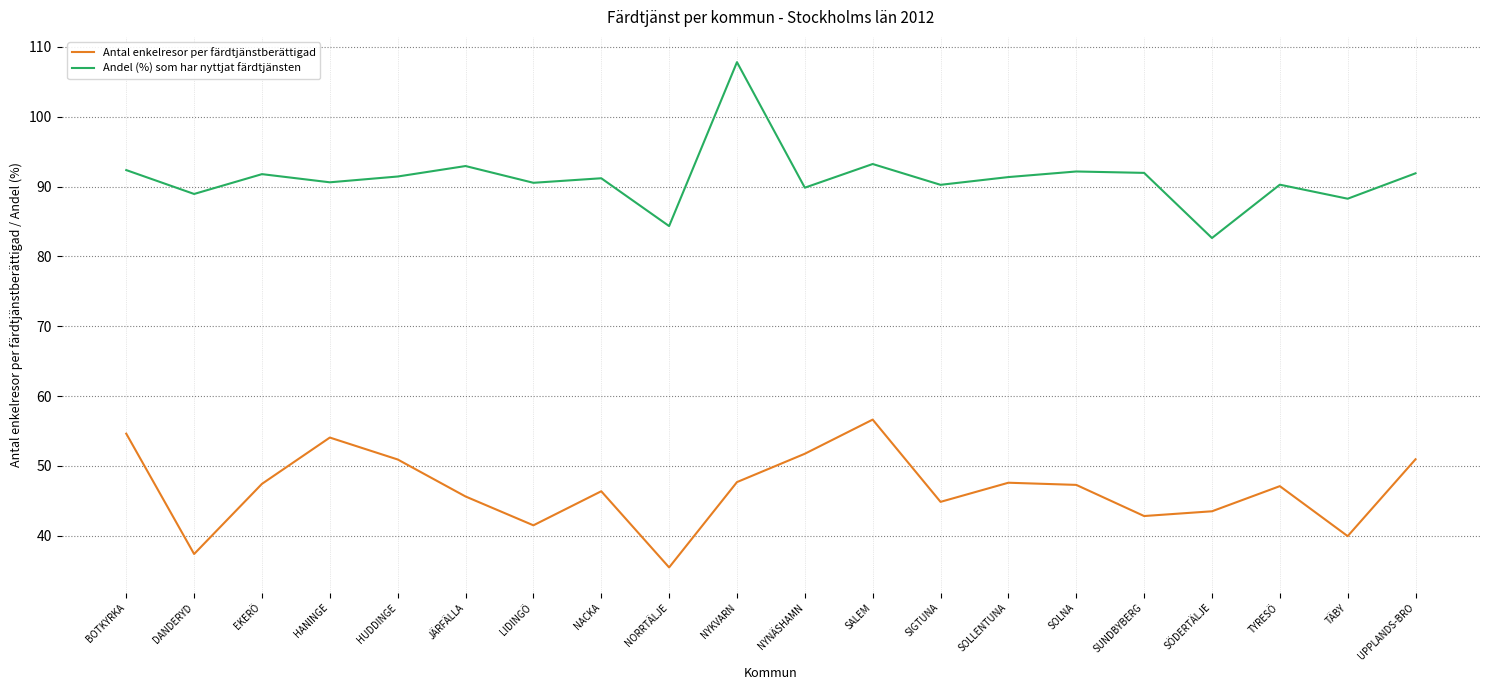

What is the difference between the maximum and minimum values in the Andel (%) som har nyttjat färdtjänsten series?

25.2